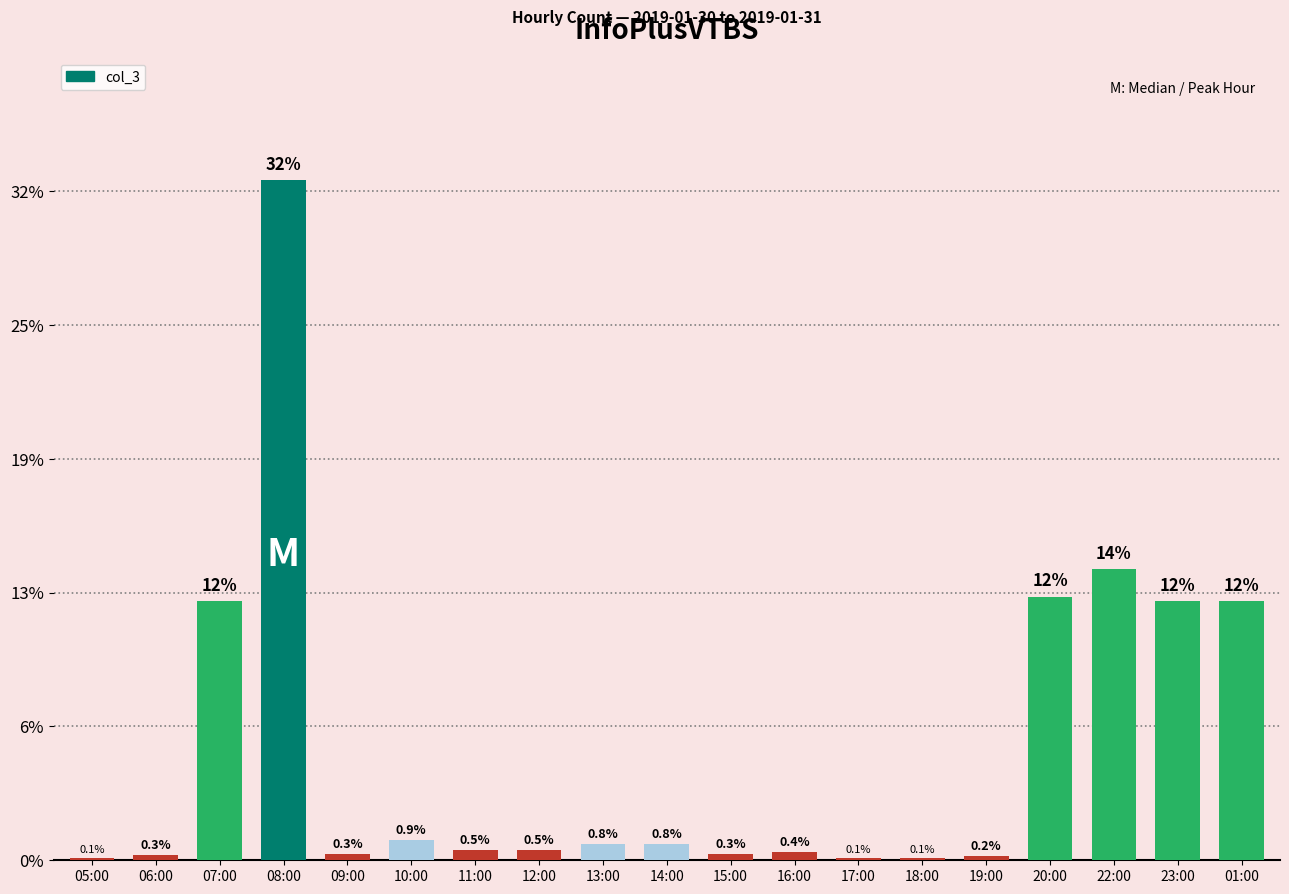

Are the bars horizontal?

No